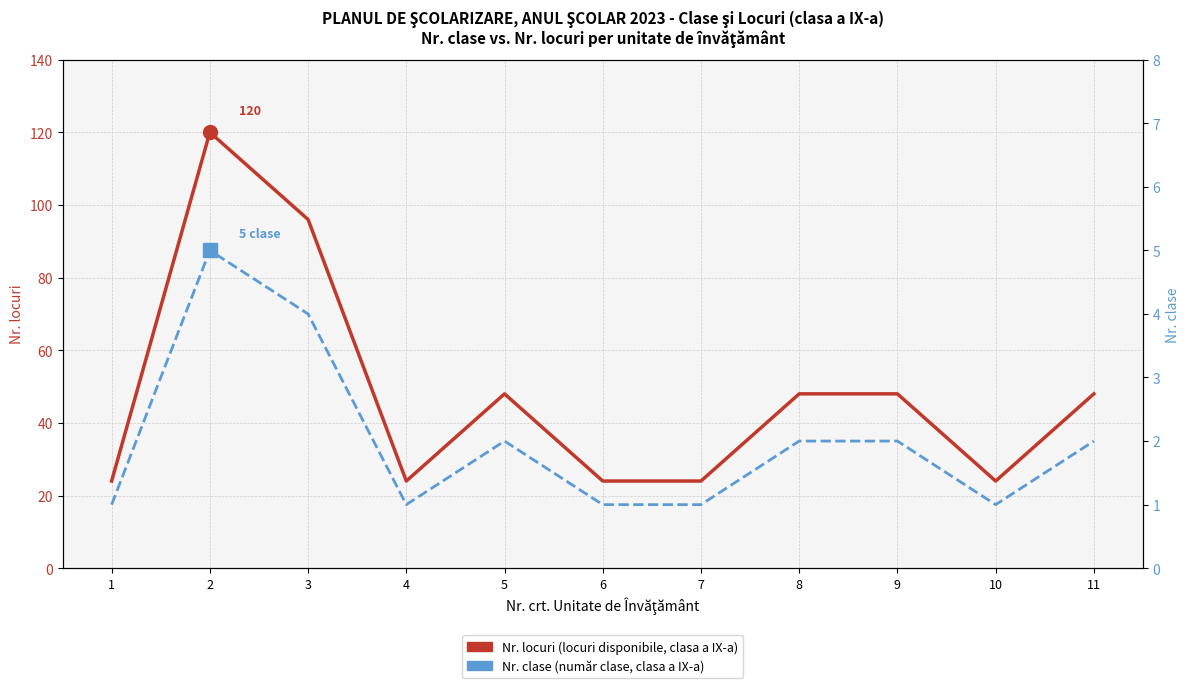

What is the sum of all Nr. locuri (locuri disponibile, clasa a IX-a) values?

528